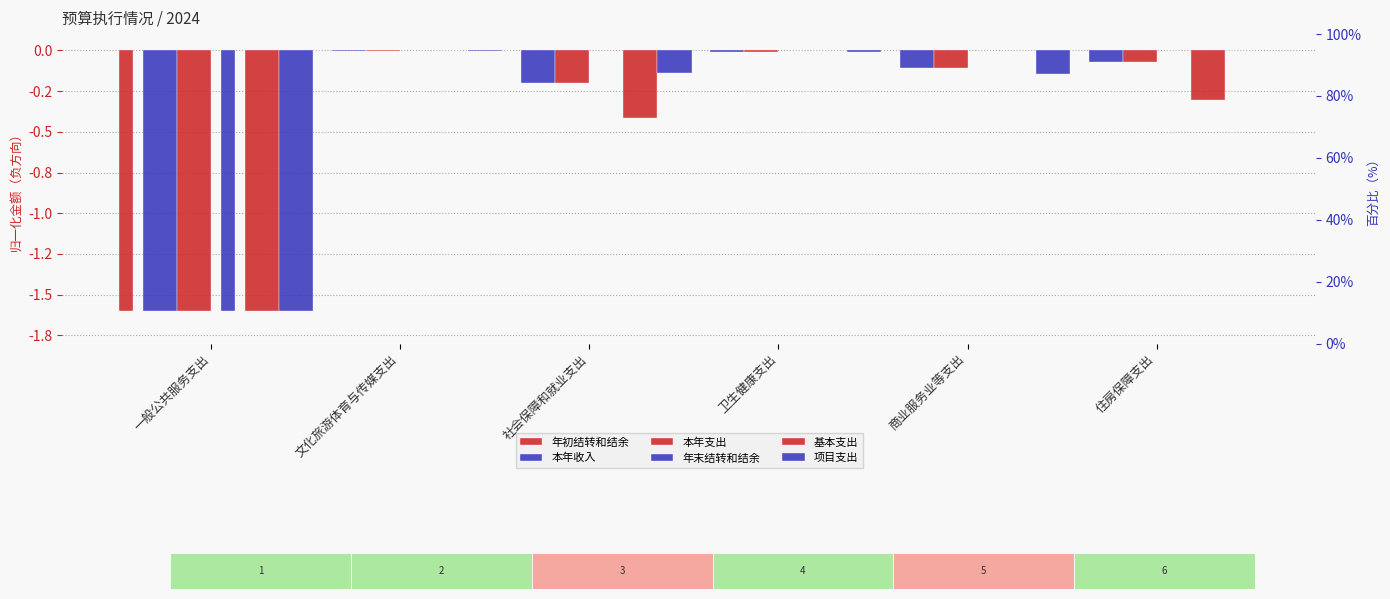

At which label is 项目支出 closest to 0?

住房保障支出